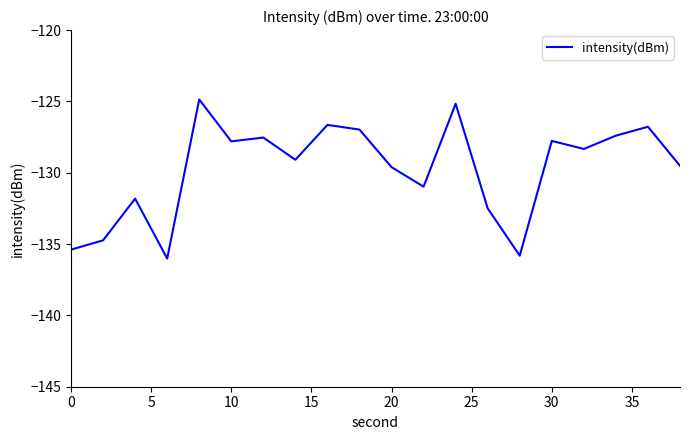

What is the sum of all values?

-2594.7